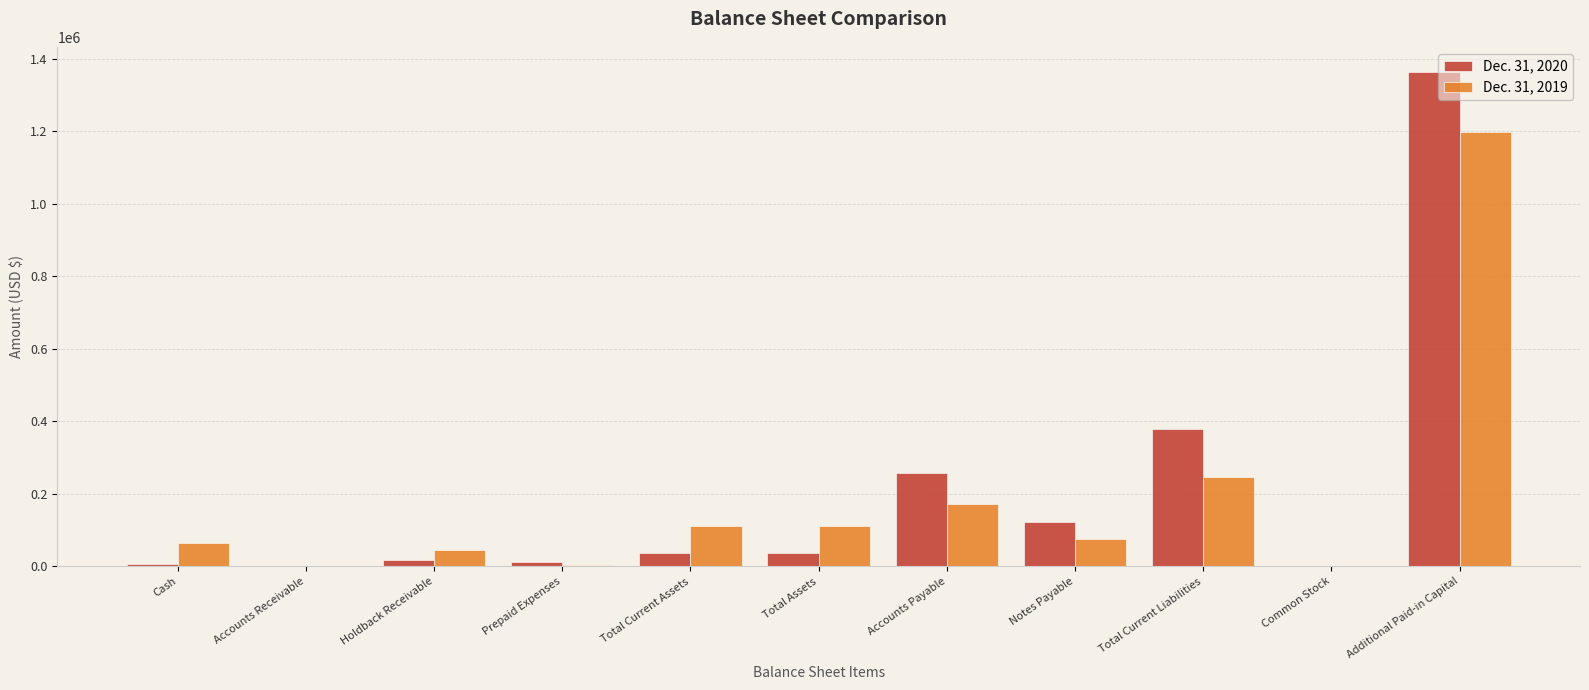

Which category has the highest value in the Dec. 31, 2020 series?

Additional Paid-in Capital